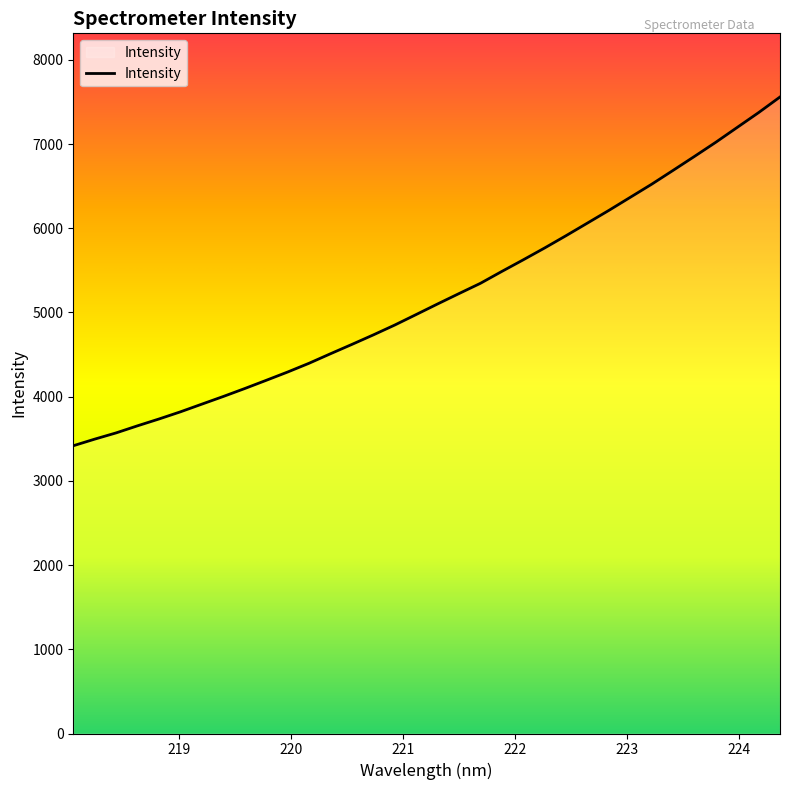

What is the smallest value displayed?

3417.5